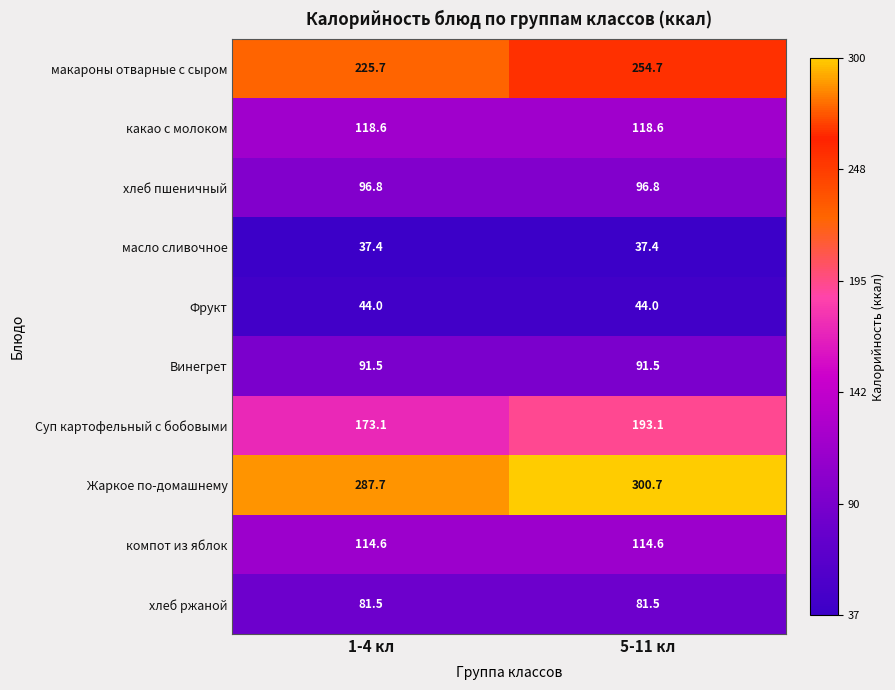

What value does the какао с молоком series have at 1-4 кл?

118.6